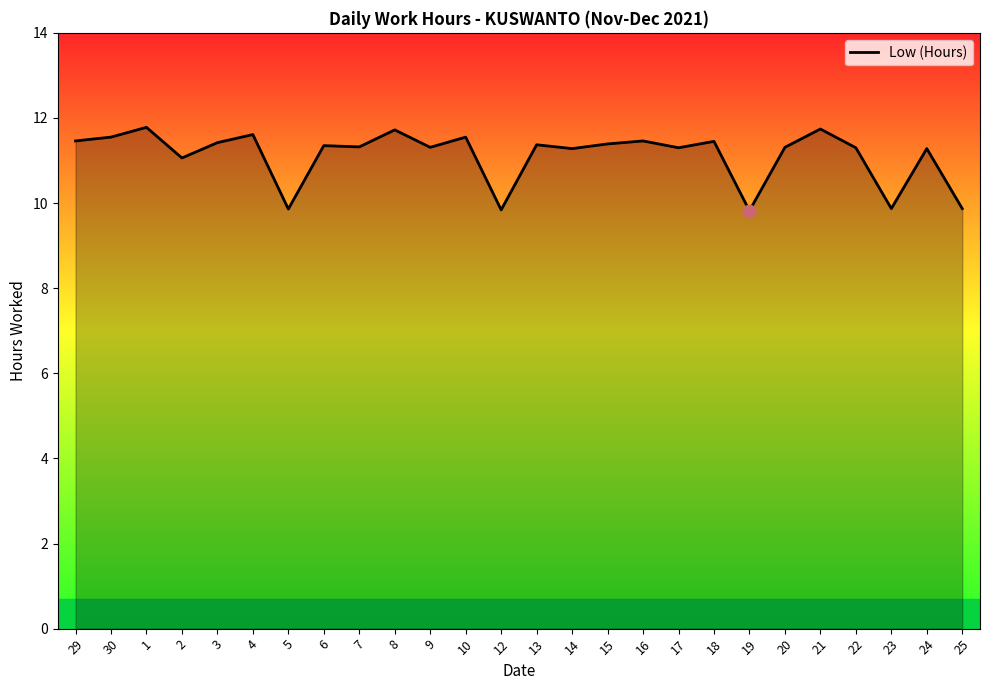

What is the ratio of the value at 25 to the value at 18?

0.9